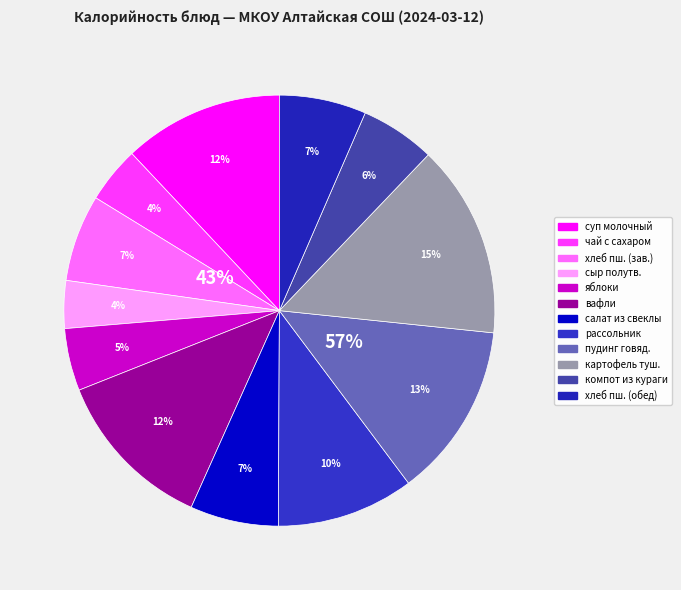

To the nearest percent, what is the average slice percentage?

8%